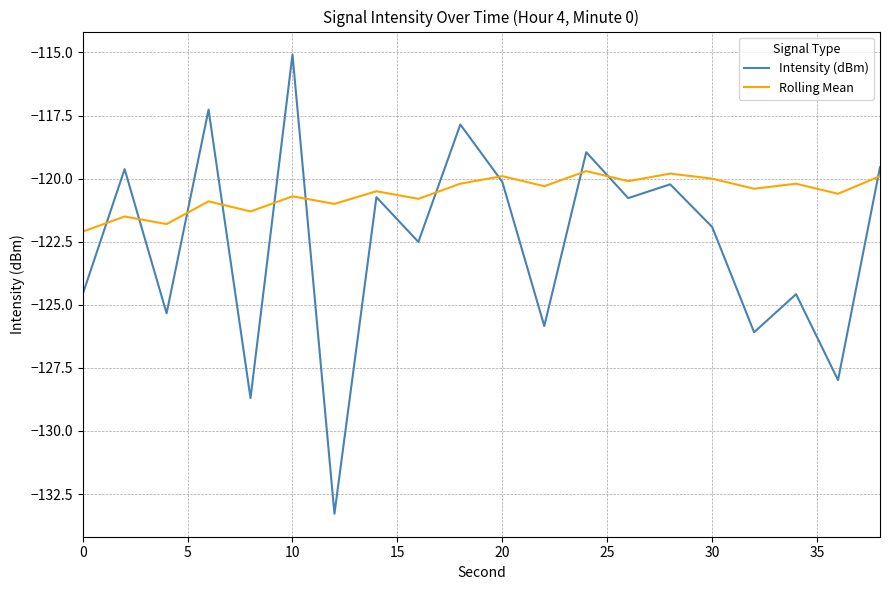

What is the maximum value for Rolling Mean?

-119.7